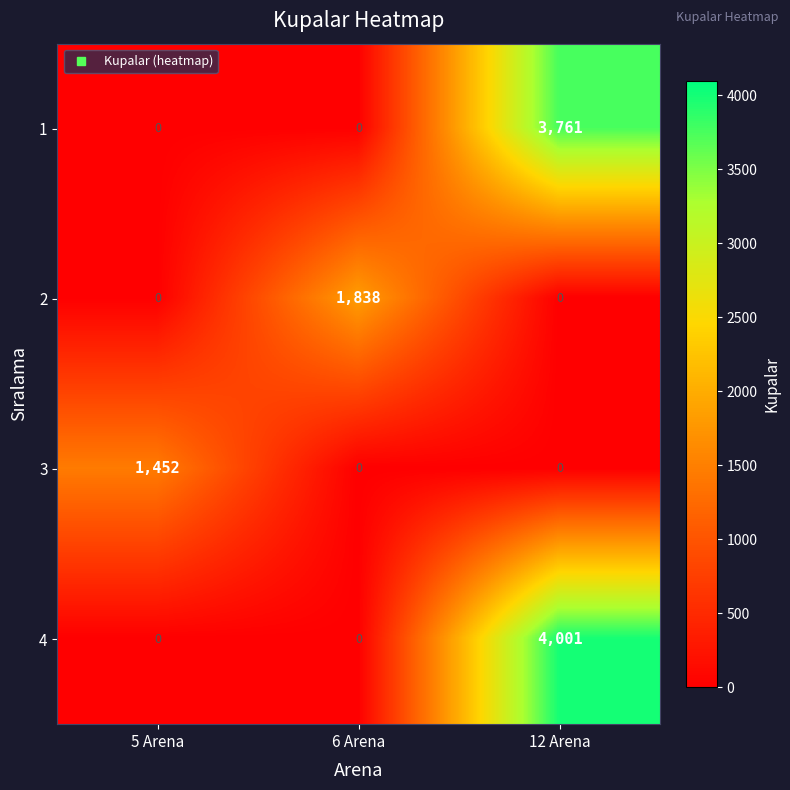

List the series in order of their peak value, lowest first.

3, 2, 1, 4